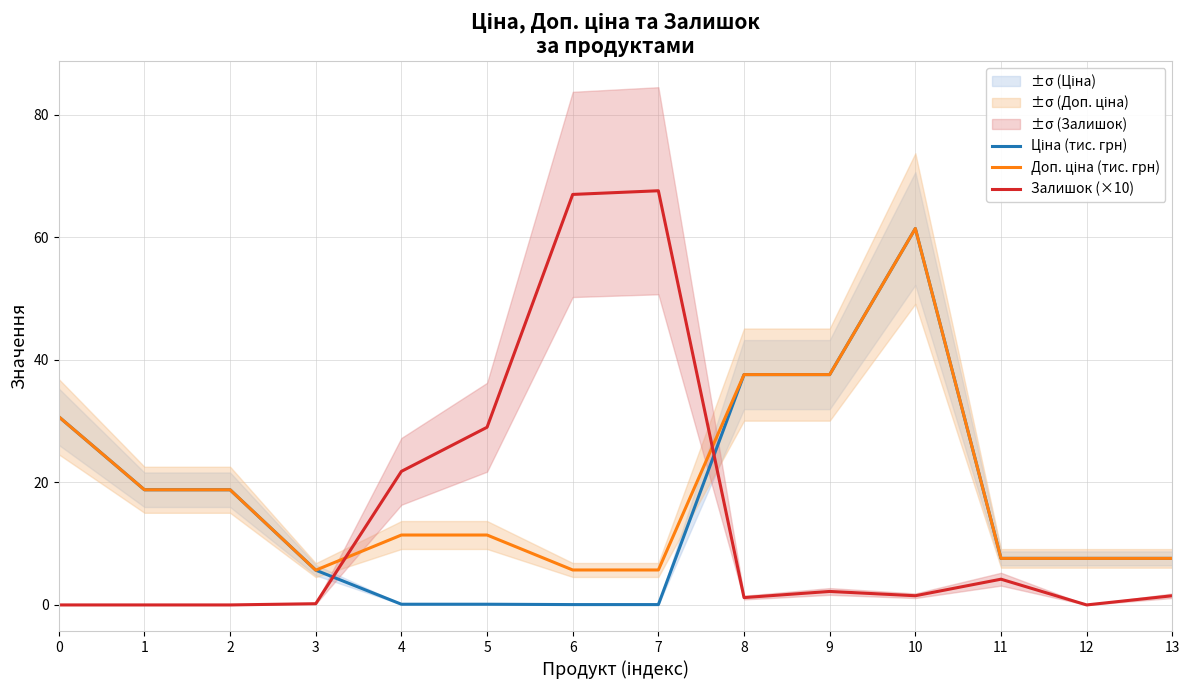

The Доп. ціна (тис. грн) series shows 3.1 at 13. True or false?

False